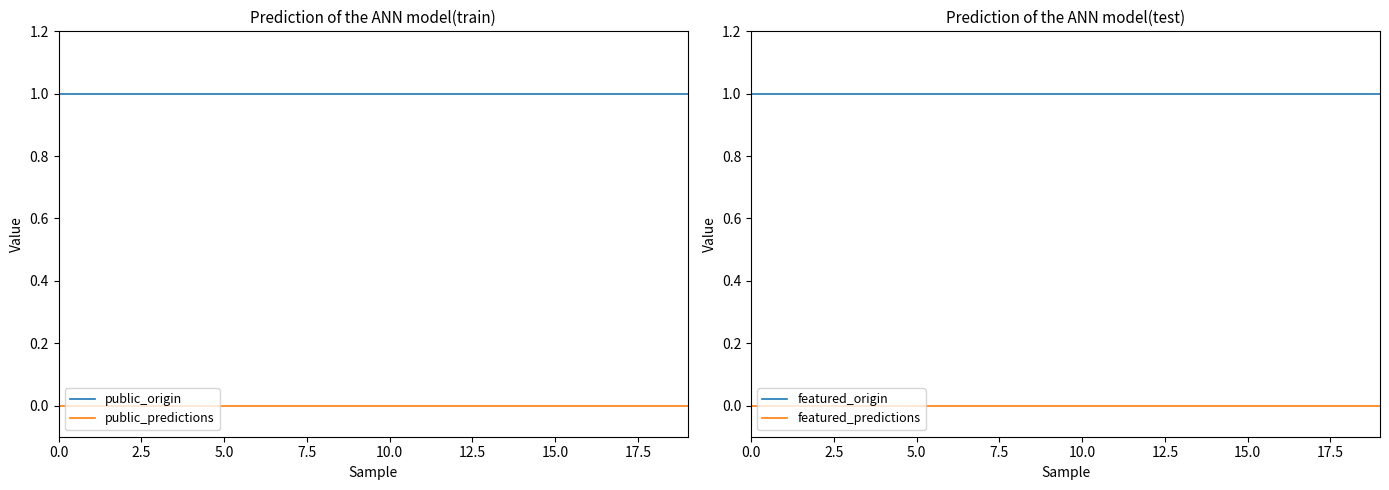

What is the value of the public_origin point at the 15th from the left?

1